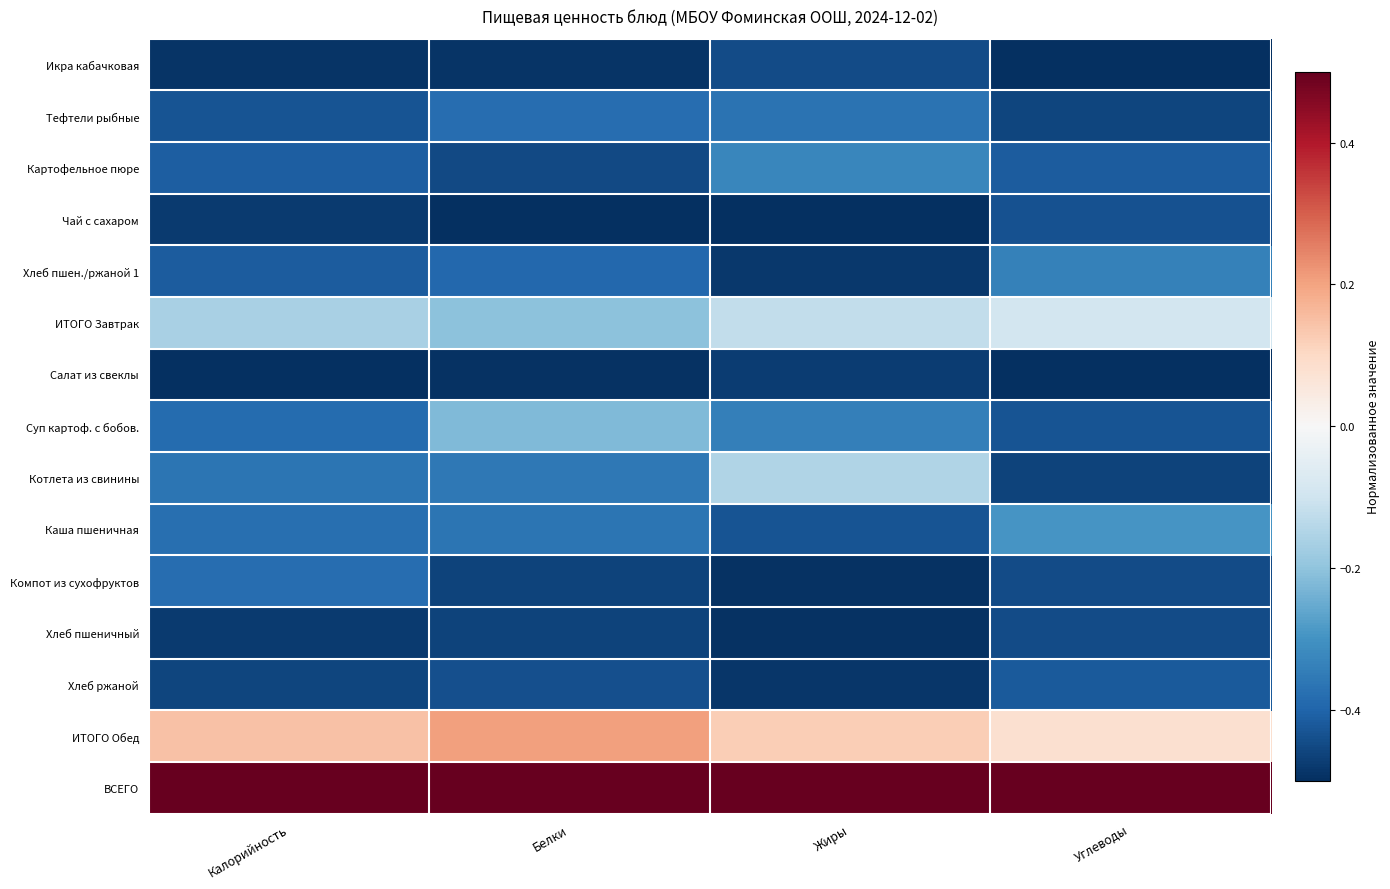

Reading left to right, extract all data points from this chart.

Икра кабачковая: Калорийность=-0.5	Белки=-0.5	Жиры=-0.4	Углеводы=-0.5
Тефтели рыбные: Калорийность=-0.4	Белки=-0.4	Жиры=-0.4	Углеводы=-0.5
Картофельное пюре: Калорийность=-0.4	Белки=-0.5	Жиры=-0.3	Углеводы=-0.4
Чай с сахаром: Калорийность=-0.5	Белки=-0.5	Жиры=-0.5	Углеводы=-0.4
Хлеб пшен./ржаной 1: Калорийность=-0.4	Белки=-0.4	Жиры=-0.5	Углеводы=-0.3
ИТОГО Завтрак: Калорийность=-0.2	Белки=-0.2	Жиры=-0.1	Углеводы=-0.1
Салат из свеклы: Калорийность=-0.5	Белки=-0.5	Жиры=-0.5	Углеводы=-0.5
Суп картоф. с бобов.: Калорийность=-0.4	Белки=-0.2	Жиры=-0.3	Углеводы=-0.4
Котлета из свинины: Калорийность=-0.4	Белки=-0.4	Жиры=-0.2	Углеводы=-0.5
Каша пшеничная: Калорийность=-0.4	Белки=-0.4	Жиры=-0.4	Углеводы=-0.3
Компот из сухофруктов: Калорийность=-0.4	Белки=-0.5	Жиры=-0.5	Углеводы=-0.4
Хлеб пшеничный: Калорийность=-0.5	Белки=-0.5	Жиры=-0.5	Углеводы=-0.4
Хлеб ржаной: Калорийность=-0.5	Белки=-0.4	Жиры=-0.5	Углеводы=-0.4
ИТОГО Обед: Калорийность=0.1	Белки=0.2	Жиры=0.1	Углеводы=0.1
ВСЕГО: Калорийность=0.5	Белки=0.5	Жиры=0.5	Углеводы=0.5